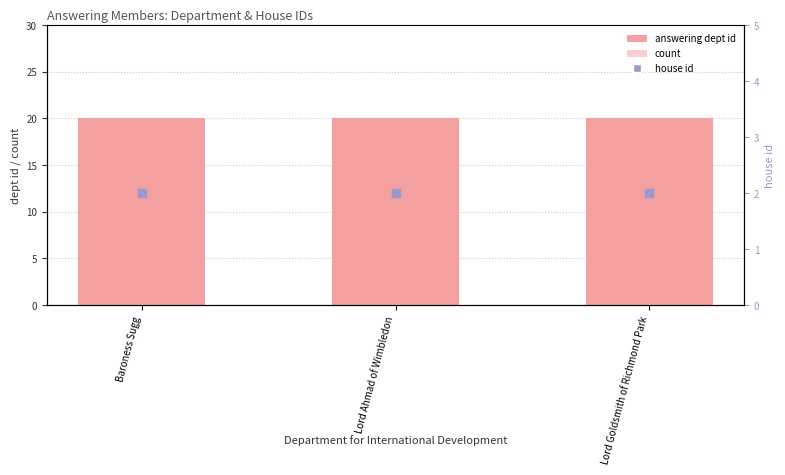

Which series contains the lowest Y value?

count